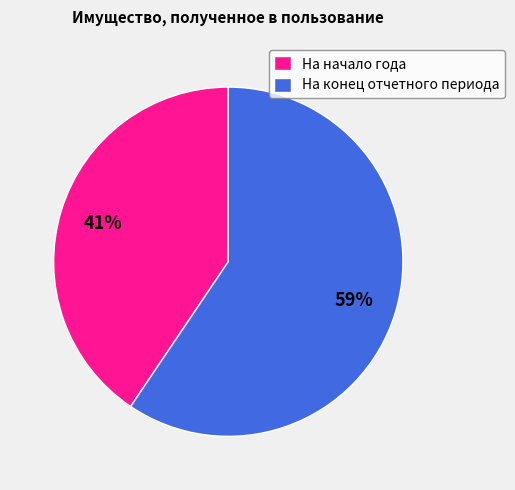

How many segments does this pie chart have?

2